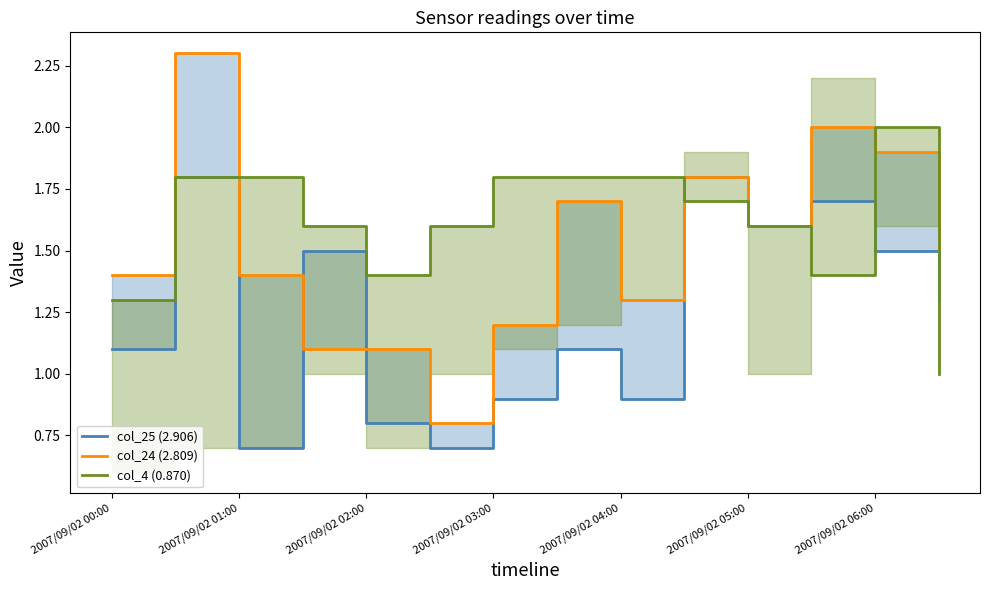

Between 9 and 13, which series saw the biggest shift?

col_4 (0.870)